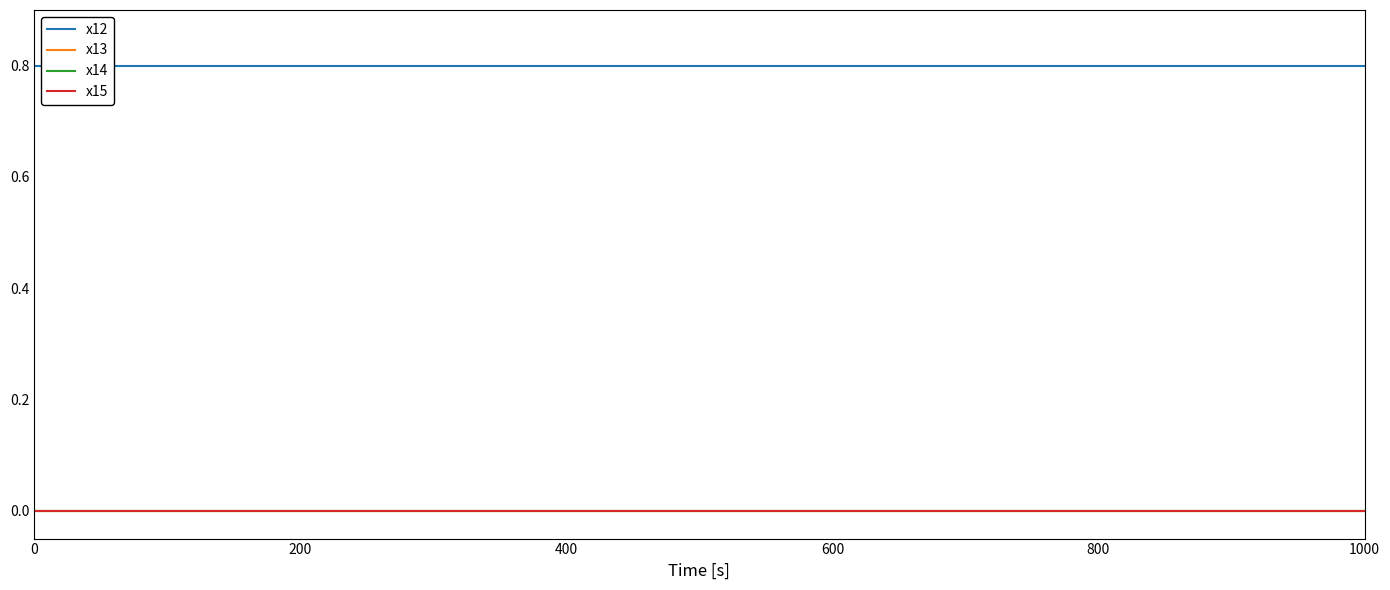

True or false: x13 and x14 cross at least once.

False